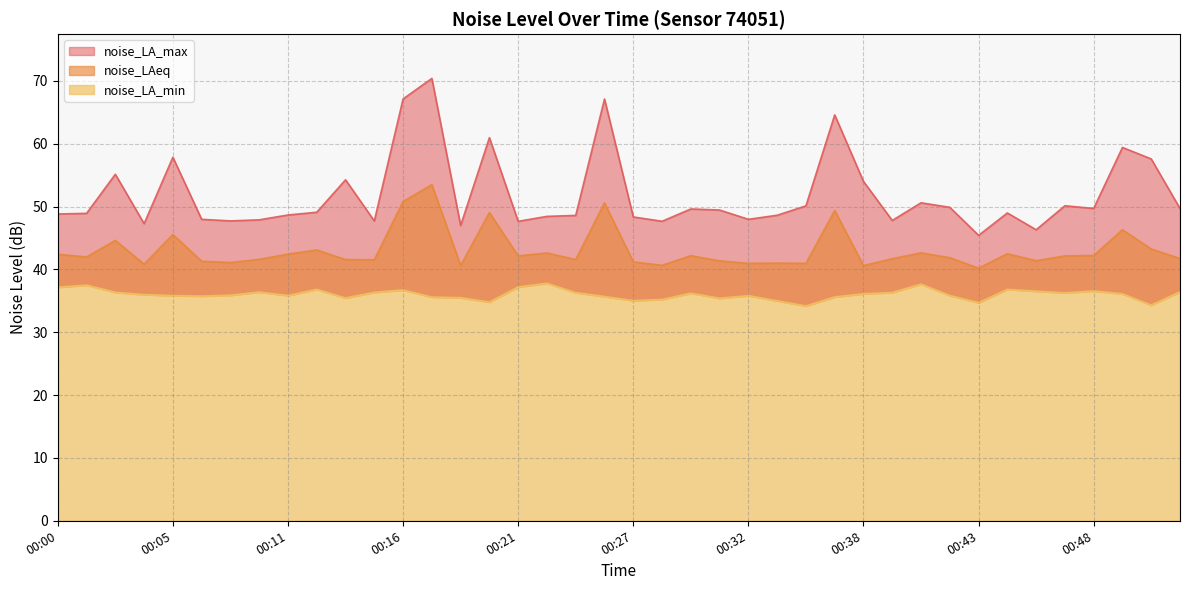

Between 00:31 and 00:23, which is larger?

00:23